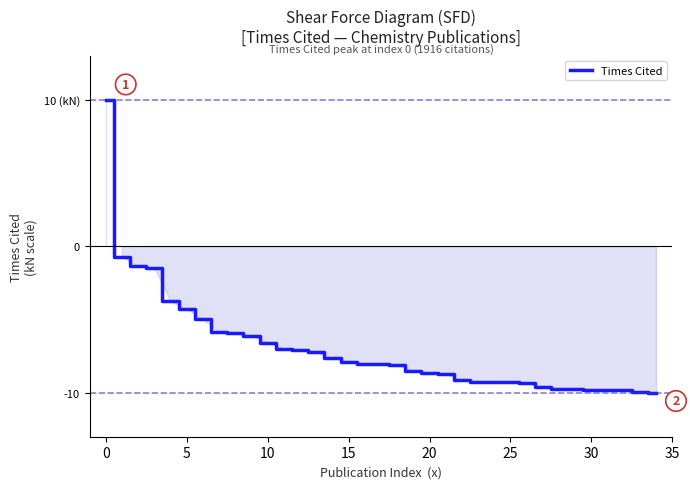

Reading right to left, what are all the values shown in this chart?

-10.0	-10.0	-9.8	-9.8	-9.8	-9.8	-9.8	-9.6	-9.3	-9.3	-9.3	-9.2	-9.2	-8.7	-8.6	-8.5	-8.1	-8.0	-8.0	-7.9	-7.6	-7.2	-7.1	-7.0	-6.6	-6.1	-5.9	-5.8	-5.0	-4.3	-3.8	-1.5	-1.4	-0.7	10.0